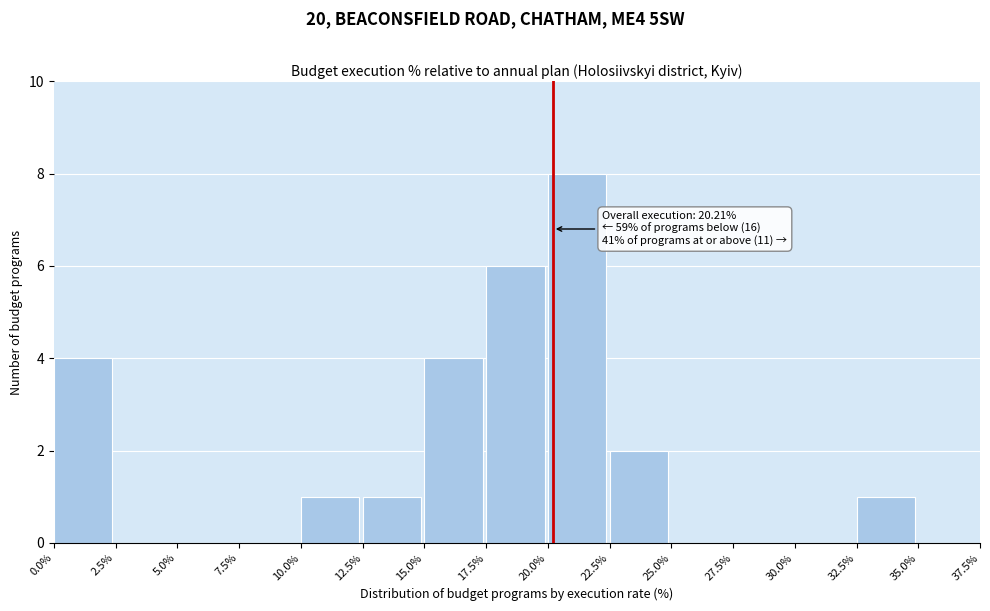

Which range on the x-axis has the tallest bar?

20.0% to 22.5%